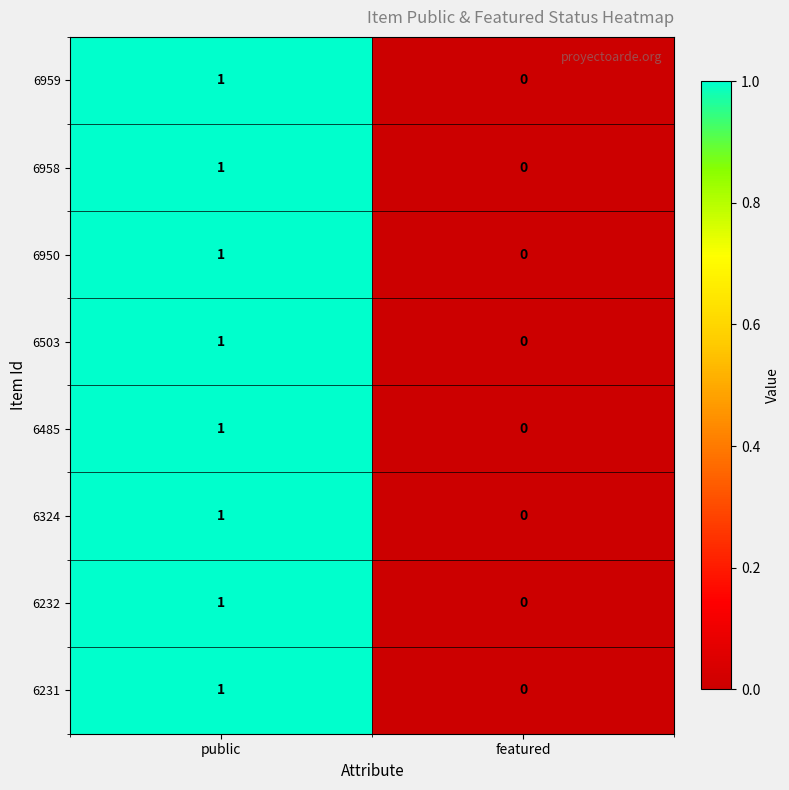

Is it true that 6232 equals 1 at public?

True